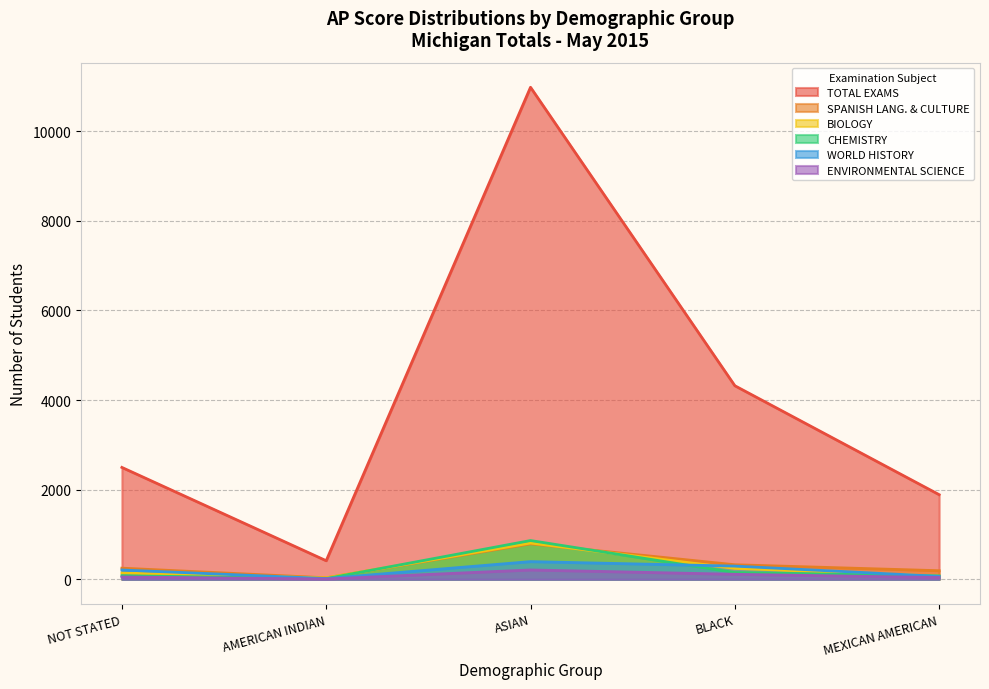

True or false: WORLD HISTORY has more than 1 interior local peaks.

False